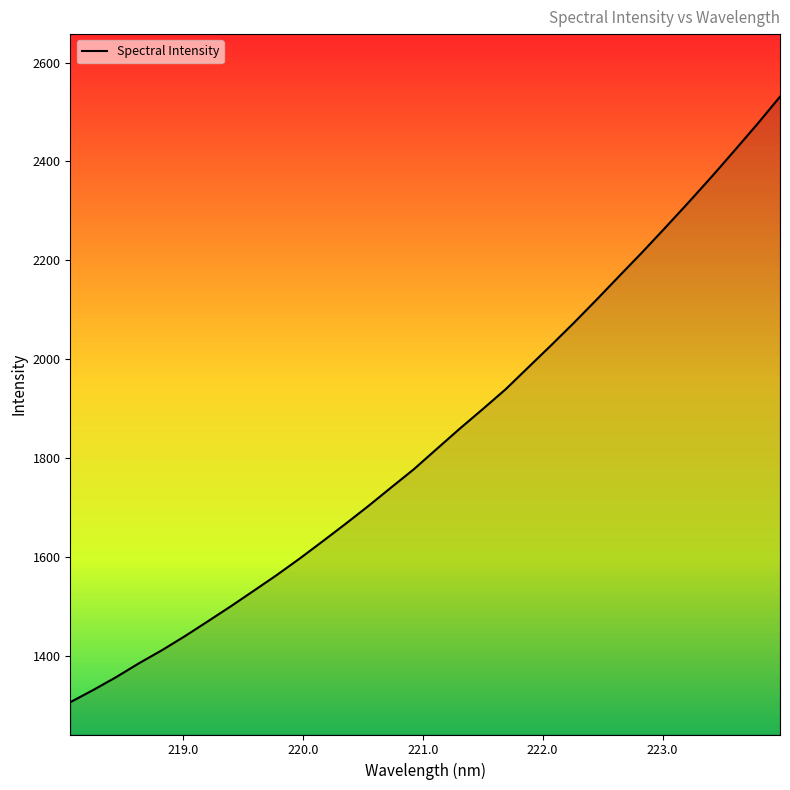

What is the smallest value displayed?

1306.8